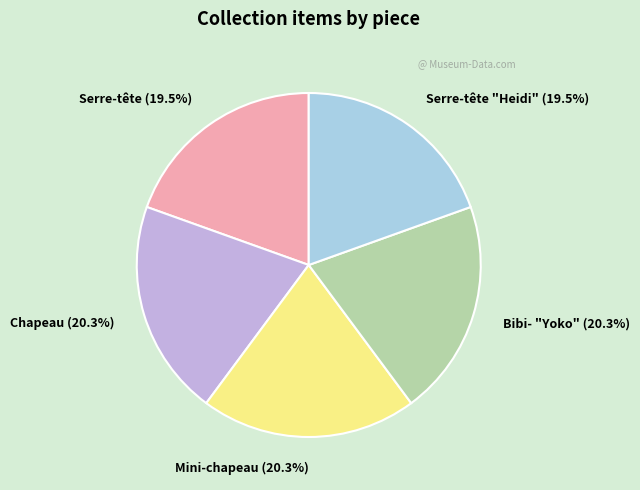

Is the sum of Serre-tête and Mini-chapeau greater than half?

No